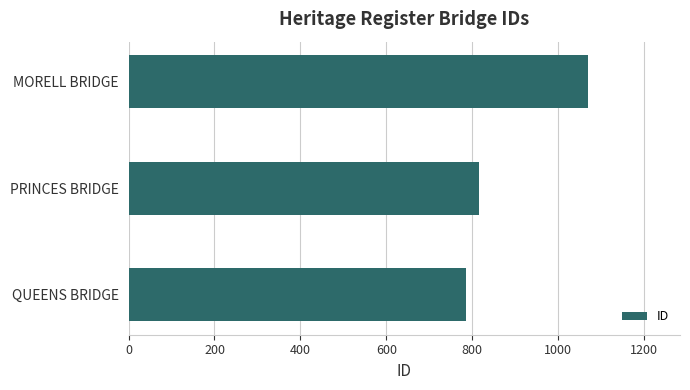

Rank the categories by value from lowest to highest.

QUEENS BRIDGE, PRINCES BRIDGE, MORELL BRIDGE